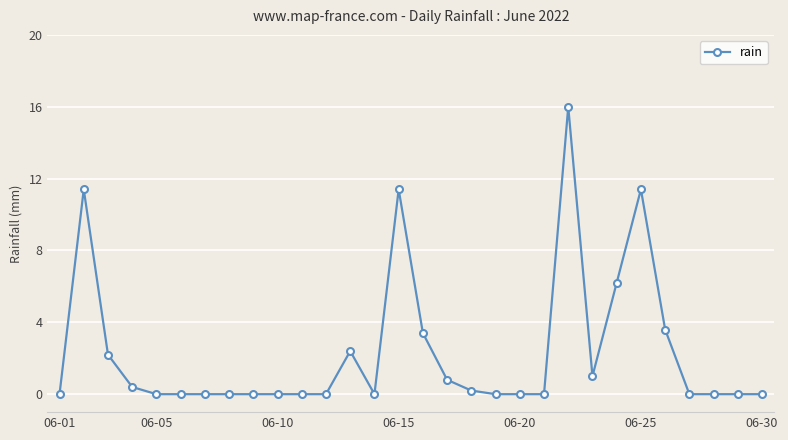

True or false: there are more than 2 points higher than both neighbors.

True